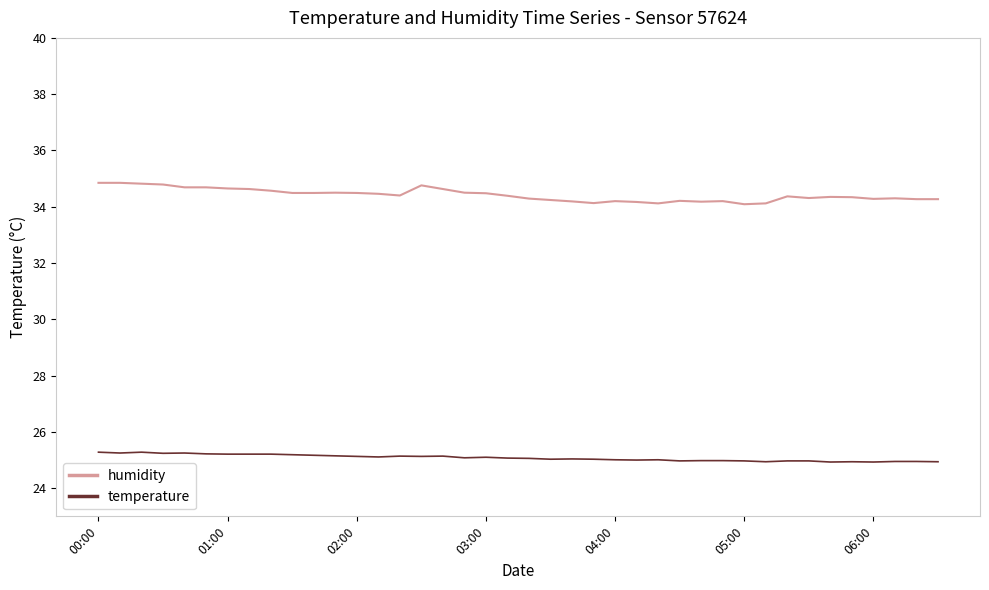

Which series has the largest range (max minus min)?

humidity